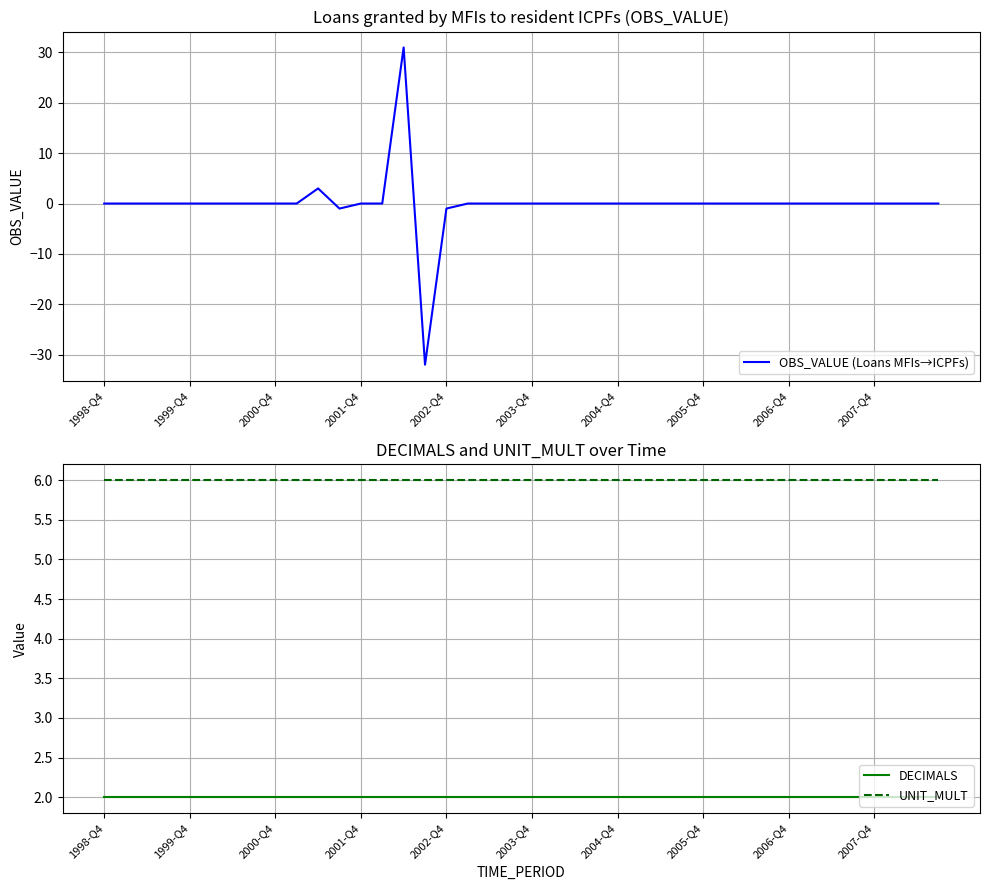

What is the minimum value for OBS_VALUE (Loans MFIs→ICPFs)?

-32